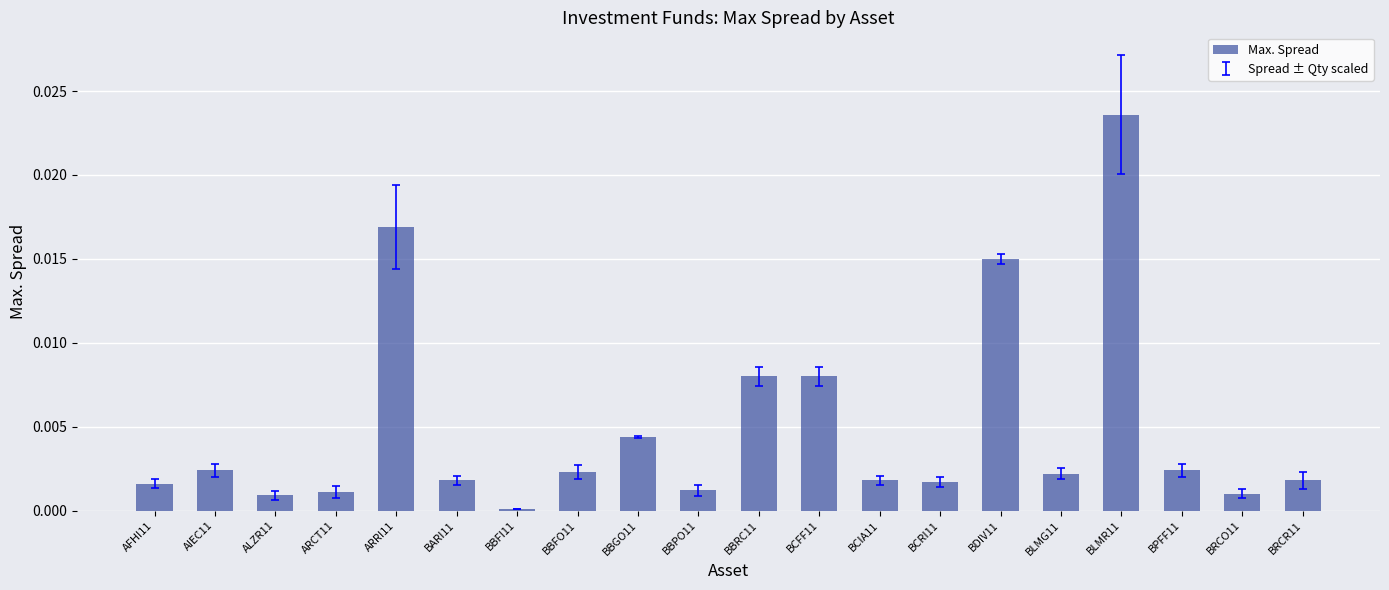

Between BCIA11 and BCFF11, which is larger?

BCFF11